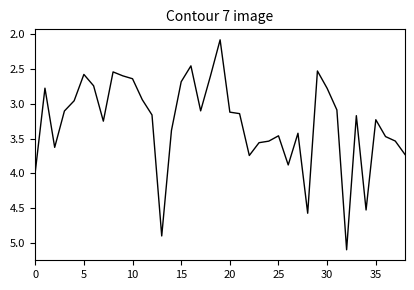

What is the minimum value shown in the chart?

2.1